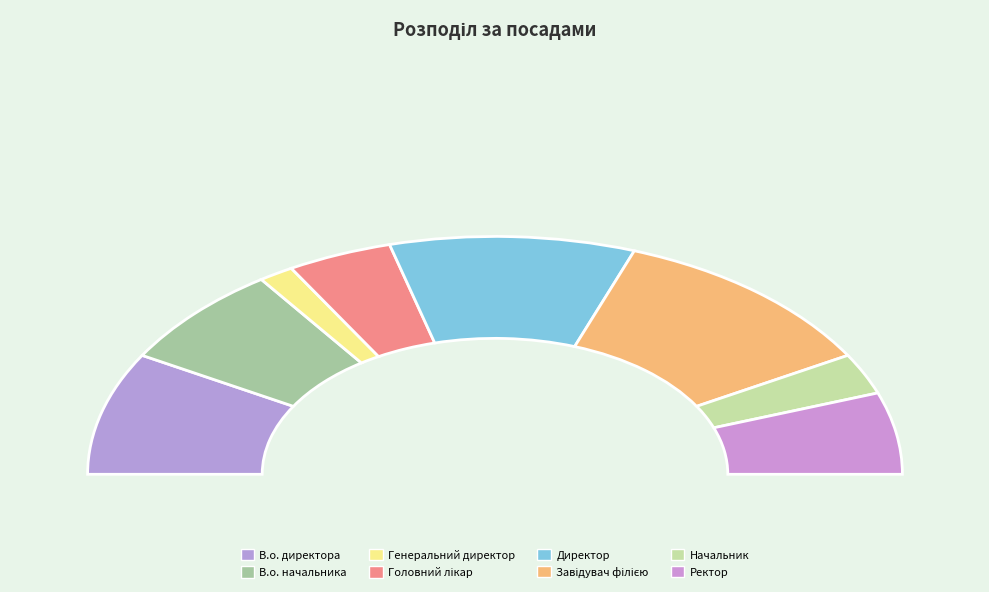

Is it true that Головний лікар is 1% of the pie?

False